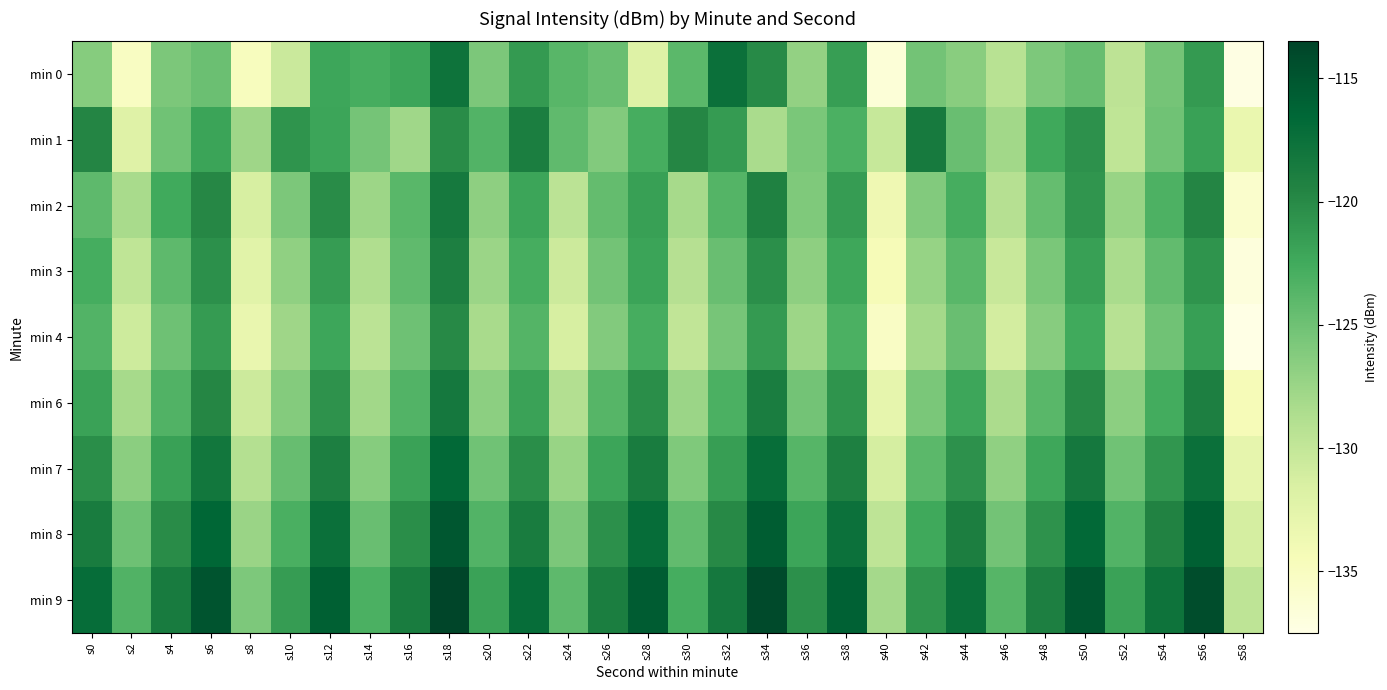

Rank the series at s56 from lowest to highest value.

min 1, min 4, min 0, min 3, min 2, min 6, min 7, min 8, min 9